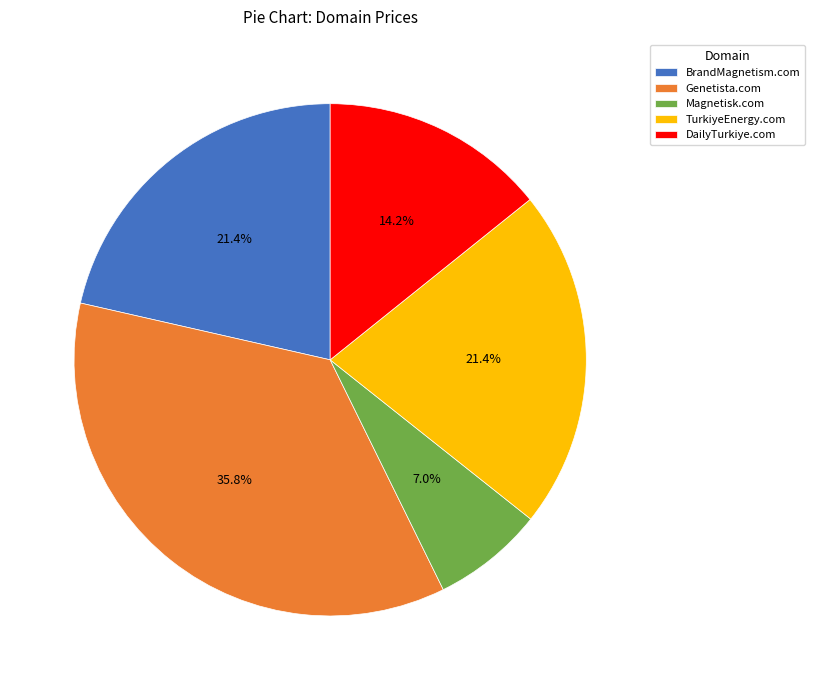

What is the largest slice in the pie chart?

Genetista.com